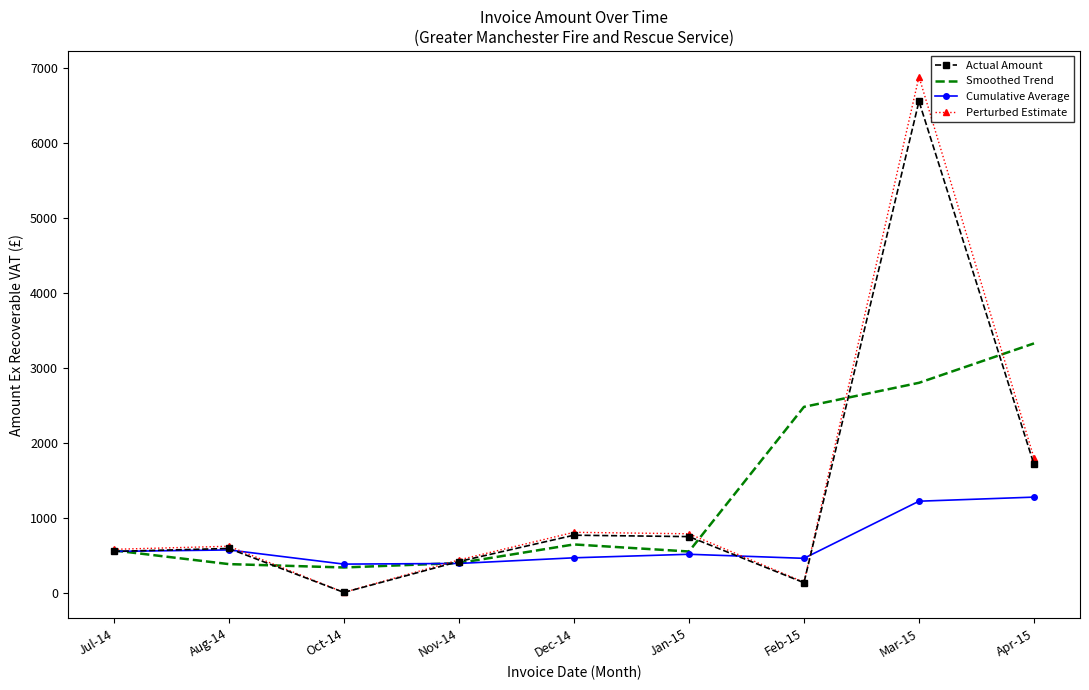

Which series has the largest range (max minus min)?

Perturbed Estimate